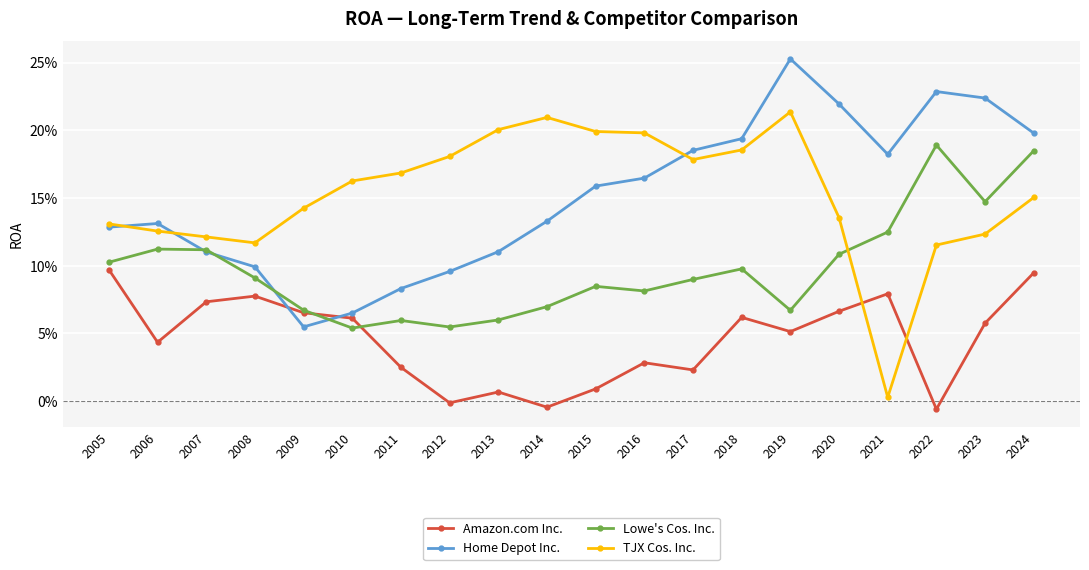

What are all the series names shown in the legend?

Amazon.com Inc., Home Depot Inc., Lowe's Cos. Inc., TJX Cos. Inc.